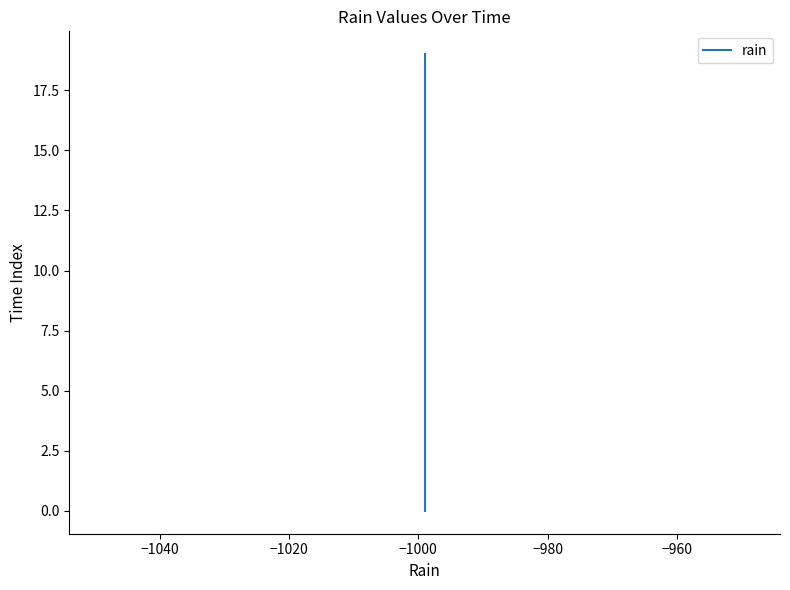

Is it true that the value at 18 is 8?

False